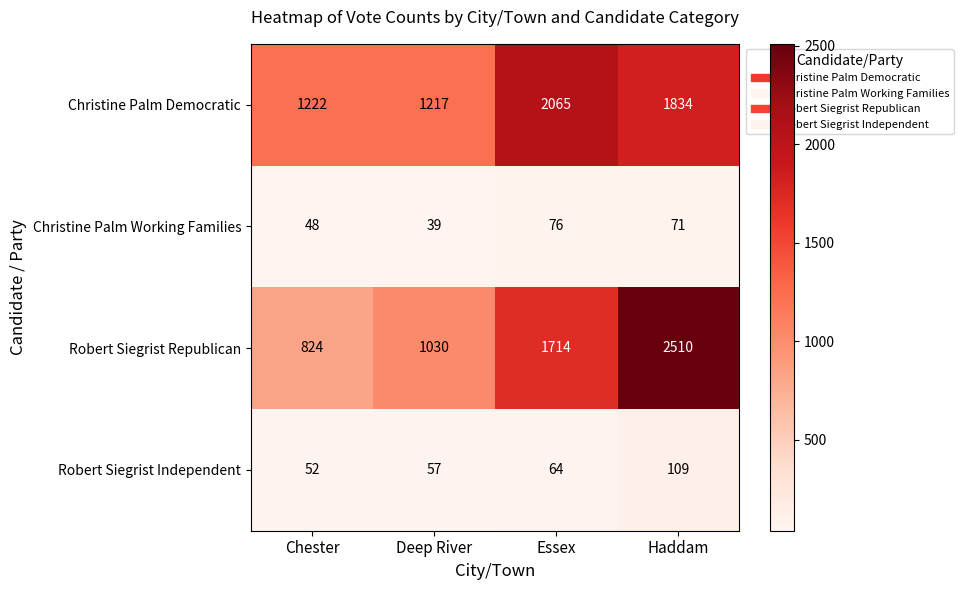

What is the difference between the highest and lowest values at Chester?

1174